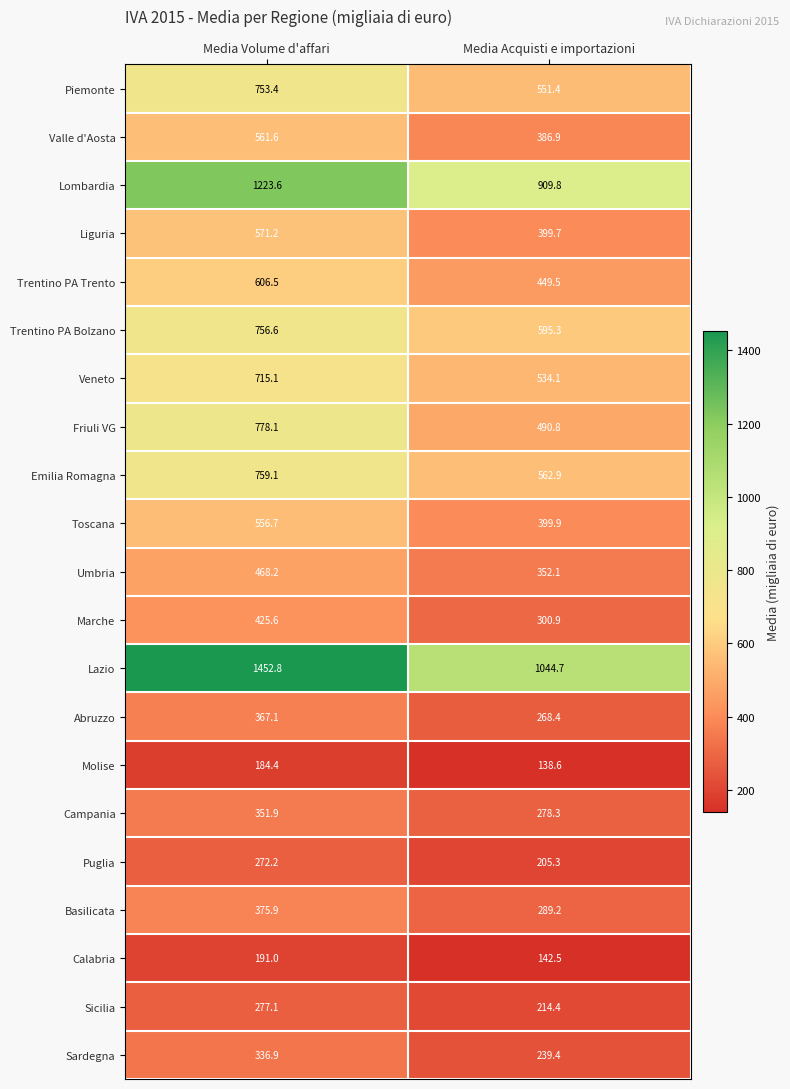

How many values in the Basilicata series are below 375?

1